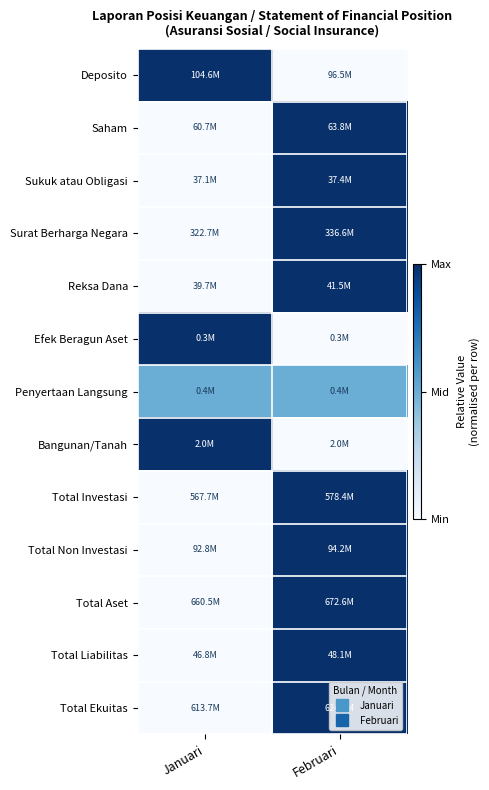

Reading left to right, list all the values displayed in this chart.

Deposito: Januari=1.0	Februari=0.0
Saham: Januari=0.0	Februari=1.0
Sukuk atau Obligasi: Januari=0.0	Februari=1.0
Surat Berharga Negara: Januari=0.0	Februari=1.0
Reksa Dana: Januari=0.0	Februari=1.0
Efek Beragun Aset: Januari=1.0	Februari=0.0
Penyertaan Langsung: Januari=0.5	Februari=0.5
Bangunan/Tanah: Januari=1.0	Februari=0.0
Total Investasi: Januari=0.0	Februari=1.0
Total Non Investasi: Januari=0.0	Februari=1.0
Total Aset: Januari=0.0	Februari=1.0
Total Liabilitas: Januari=0.0	Februari=1.0
Total Ekuitas: Januari=0.0	Februari=1.0